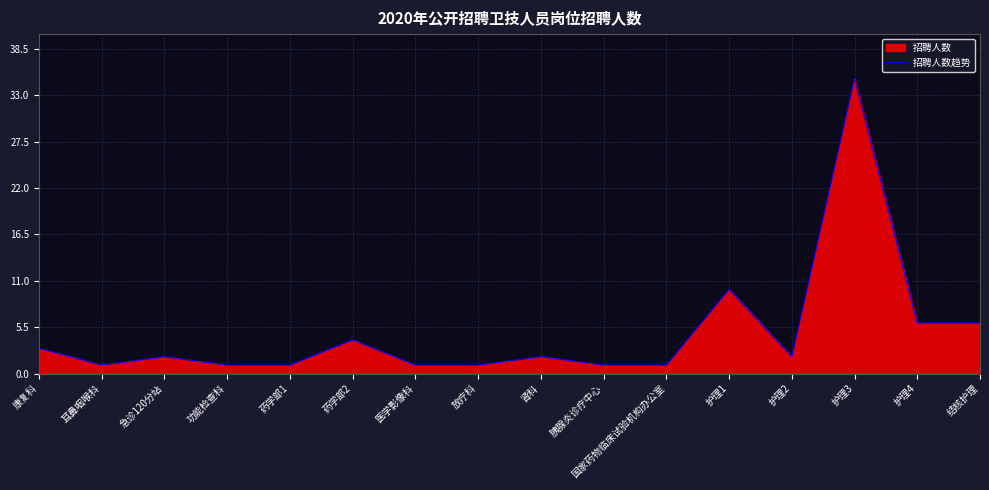

What is the difference between the maximum and minimum values?

34